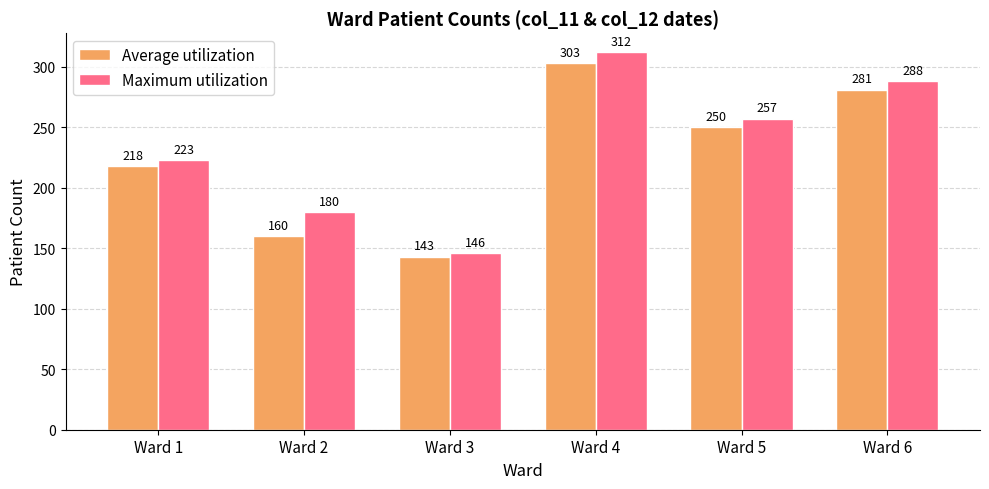

True or false: Maximum utilization has a value of 444 at Ward 4.

False